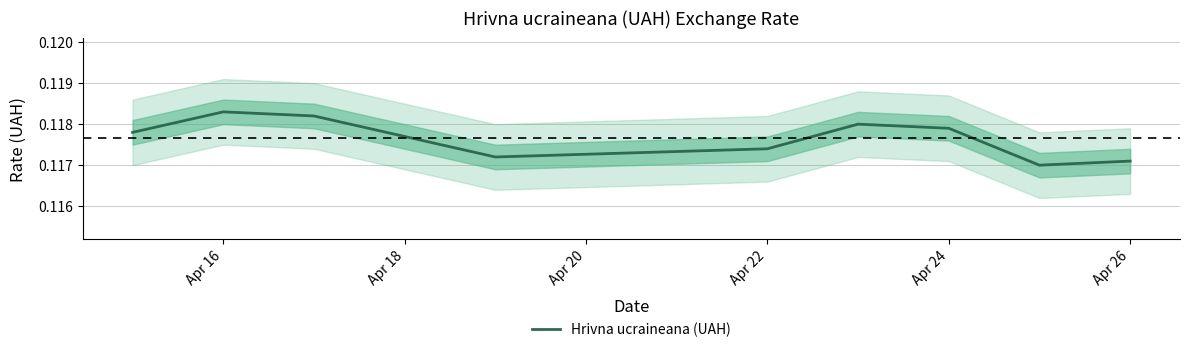

What is the sum of all values?

1.2